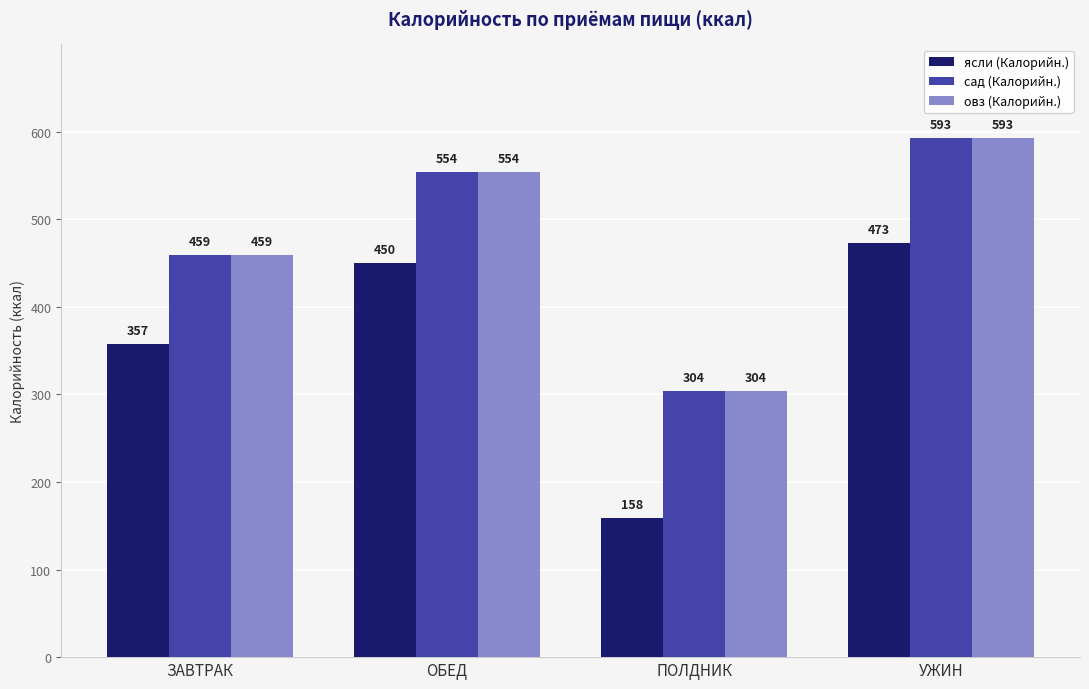

Which series has the widest spread of values?

ясли (Калорийн.)